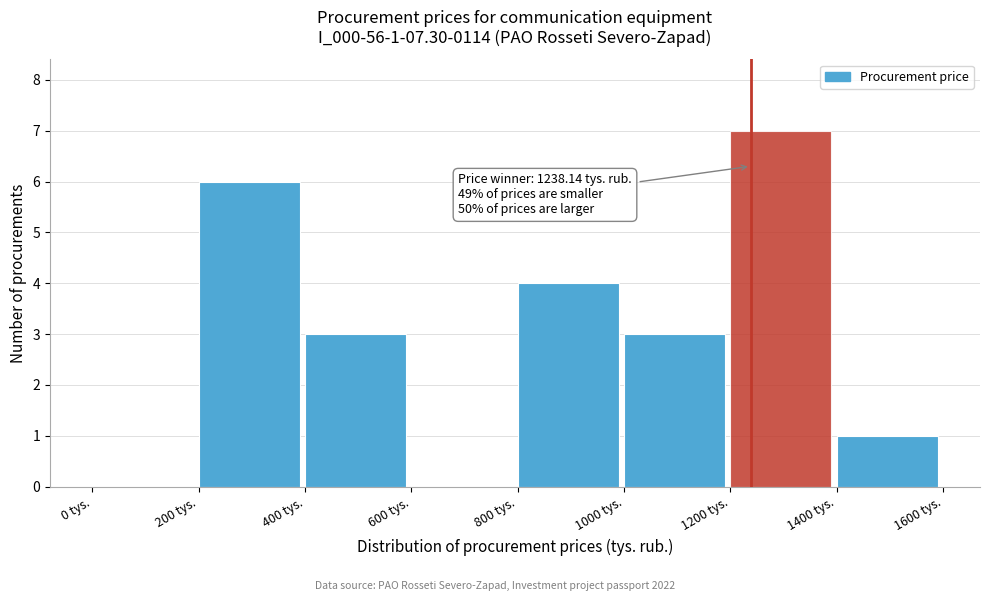

Over which range of the x-axis is the bar tallest?

1200 to 1400